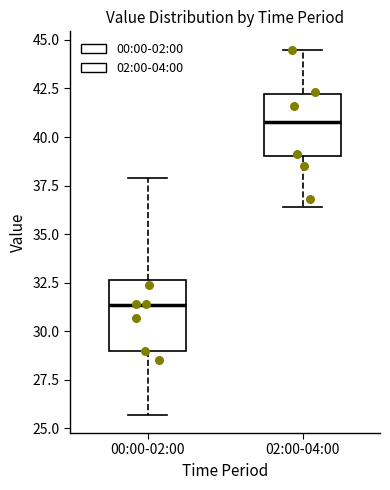

Where does the upper whisker of the box for 00:00-02:00 end on the y-axis? The values are not printed on the chart, so give them approximately, as read against the axis.

38.0